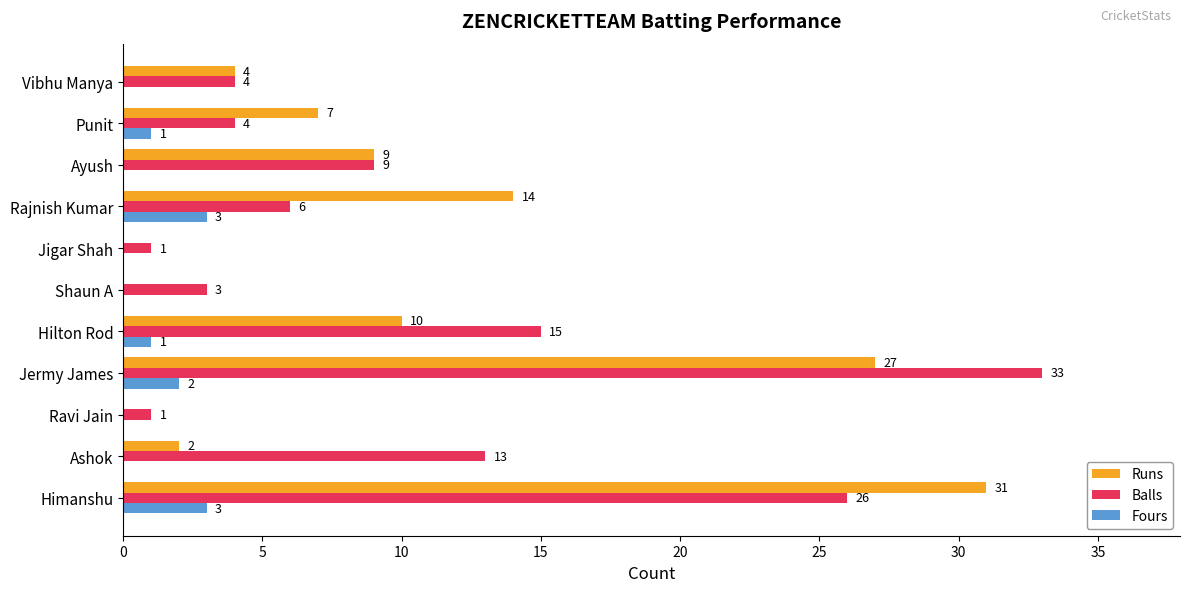

The Balls series shows 6 at Rajnish Kumar. True or false?

True